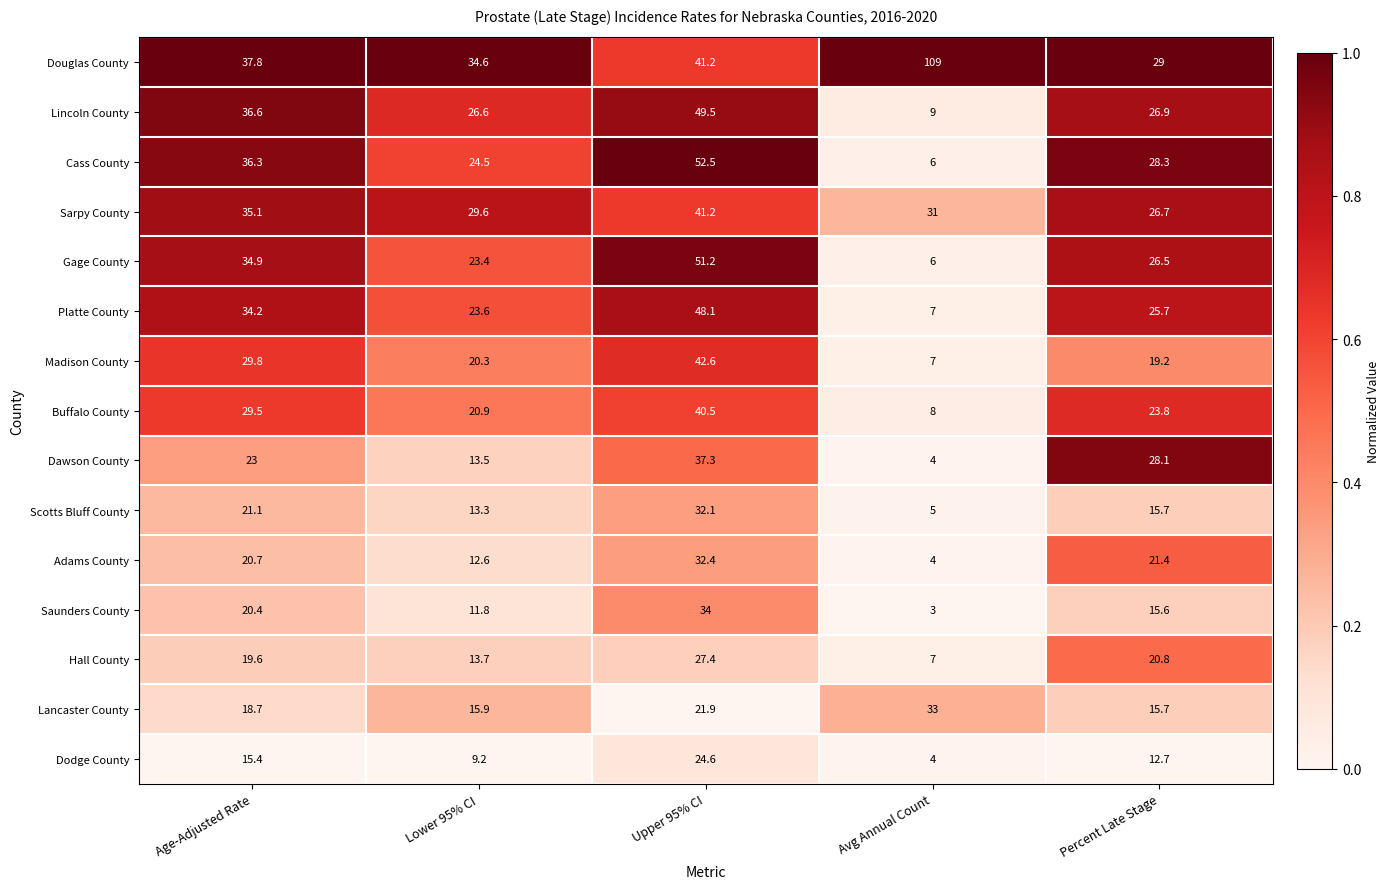

What value does the Dodge County series have at Upper 95% CI?

24.6